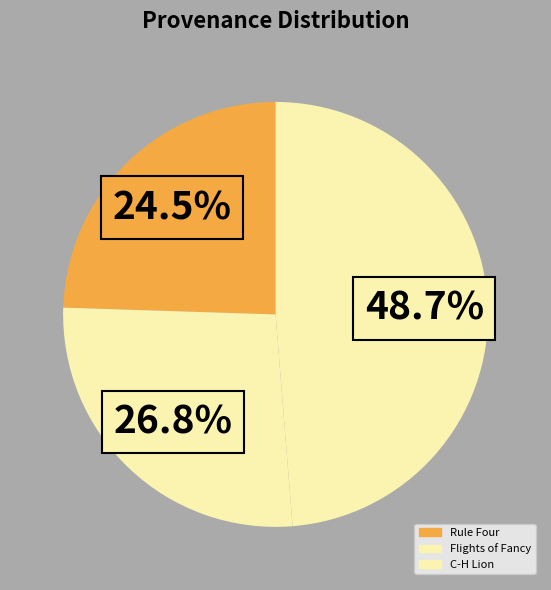

How many slices are in this pie chart?

3